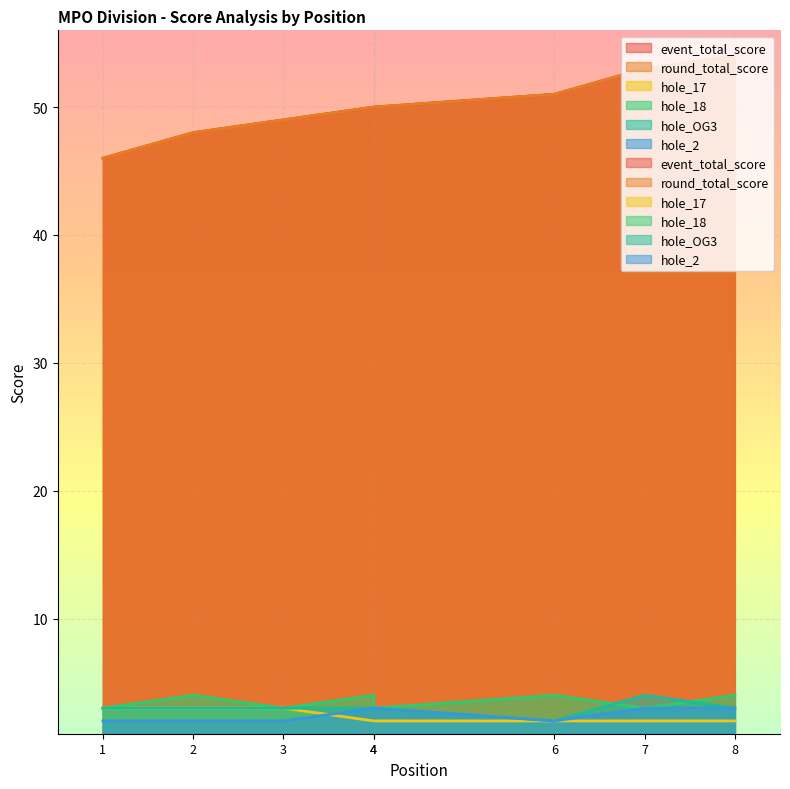

What is the average value of the event_total_score series?

50